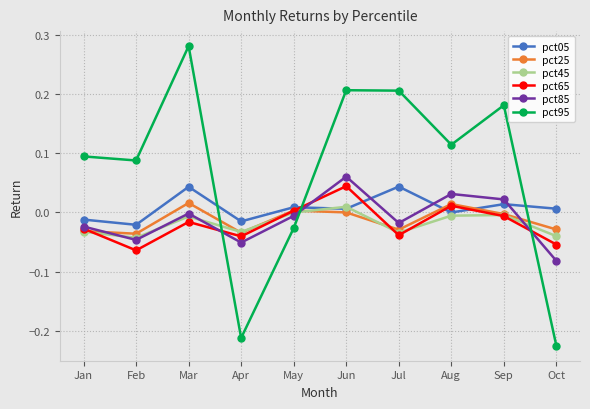

At which category does pct65 reach its first local valley?

Feb